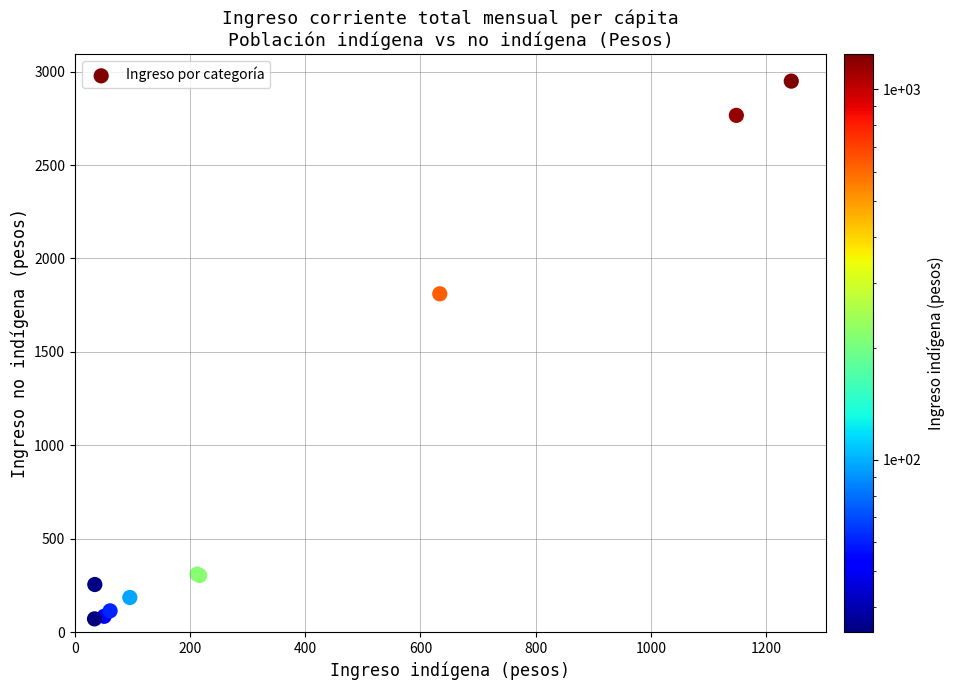

What Y value in the scatter plot is closest to 1510?

1811.0